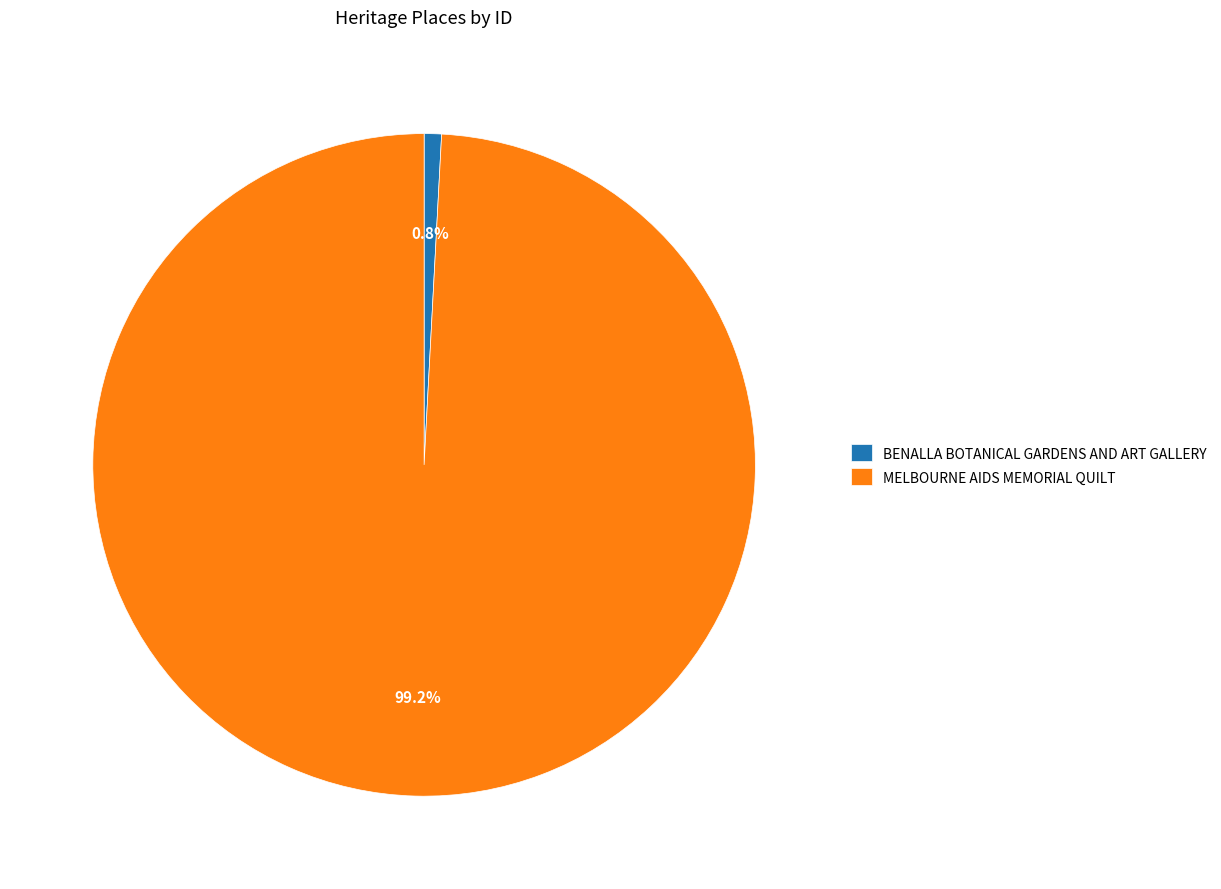

What is the smallest slice in the pie chart?

BENALLA BOTANICAL GARDENS AND ART GALLERY